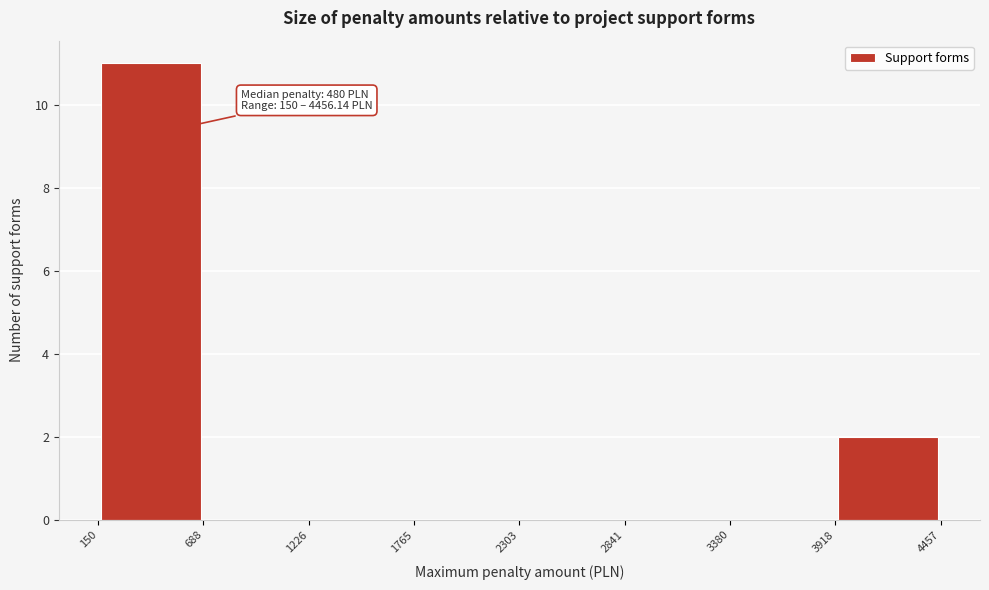

Which range on the x-axis has the tallest bar?

150 to 688